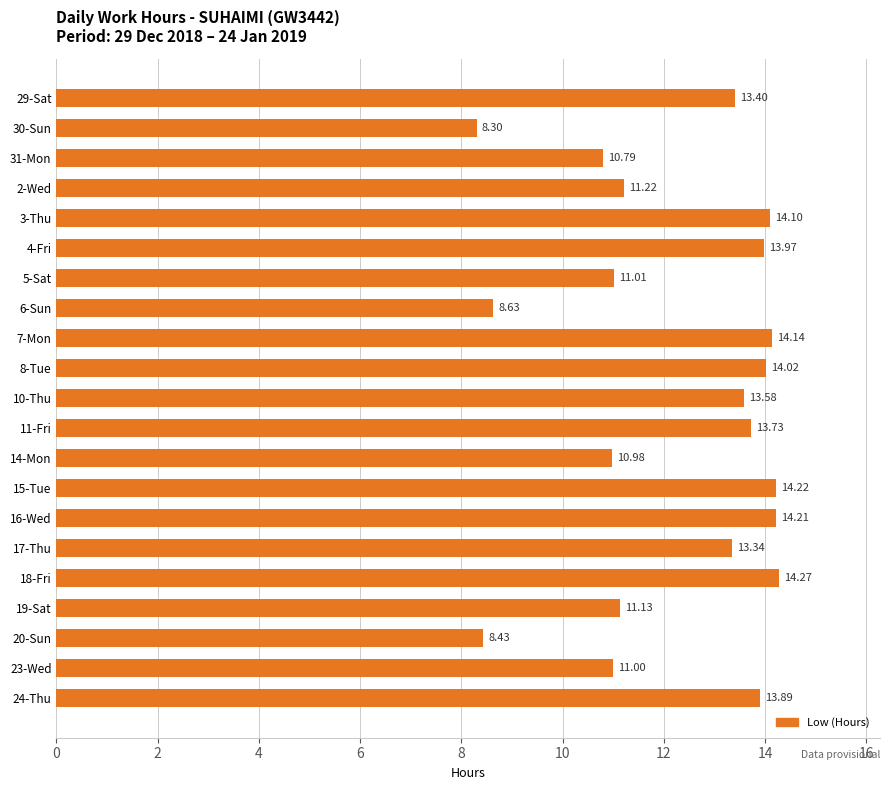

Rank the categories by value from highest to lowest.

18-Fri, 15-Tue, 16-Wed, 7-Mon, 3-Thu, 8-Tue, 4-Fri, 24-Thu, 11-Fri, 10-Thu, 29-Sat, 17-Thu, 2-Wed, 19-Sat, 5-Sat, 23-Wed, 14-Mon, 31-Mon, 6-Sun, 20-Sun, 30-Sun